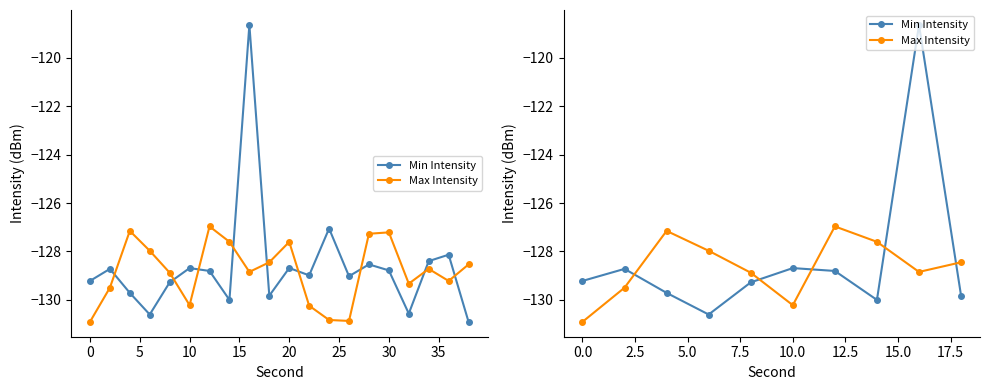

What are all the series names shown in the legend?

Min Intensity, Max Intensity